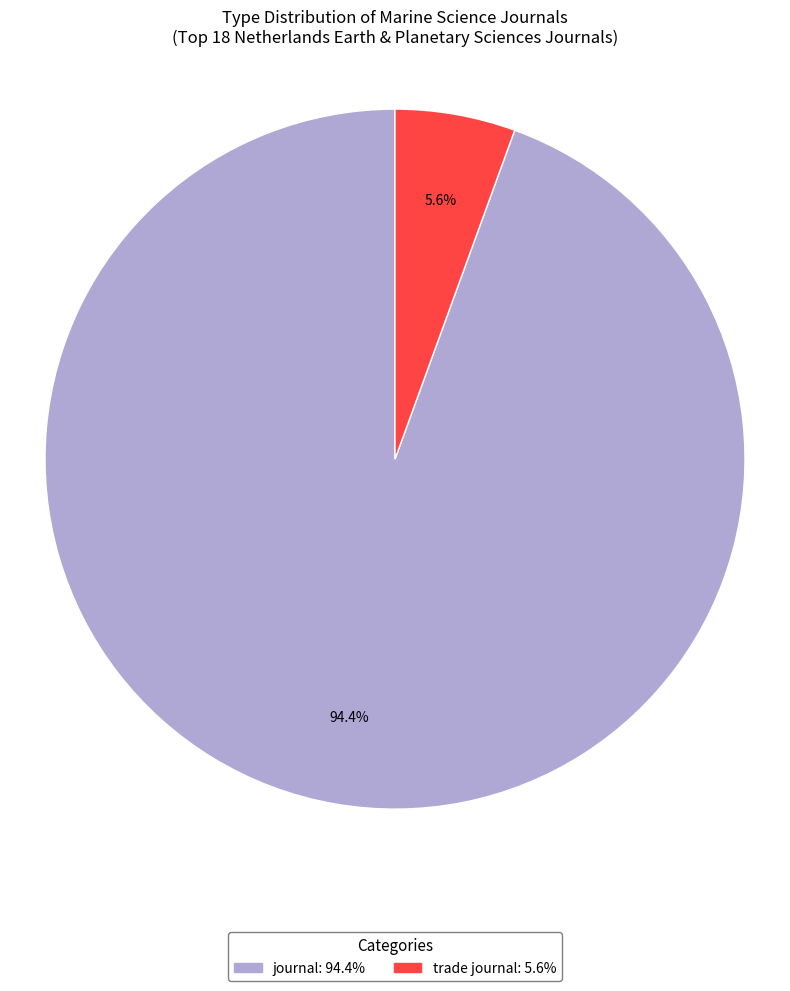

What is the smallest slice in the pie chart?

trade journal